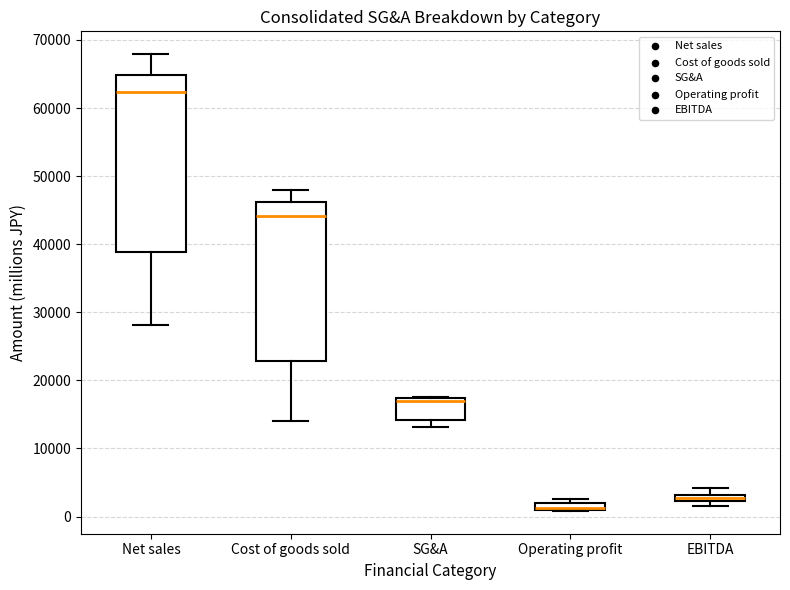

Which box is the tallest, from its lower edge to its upper edge?

Net sales